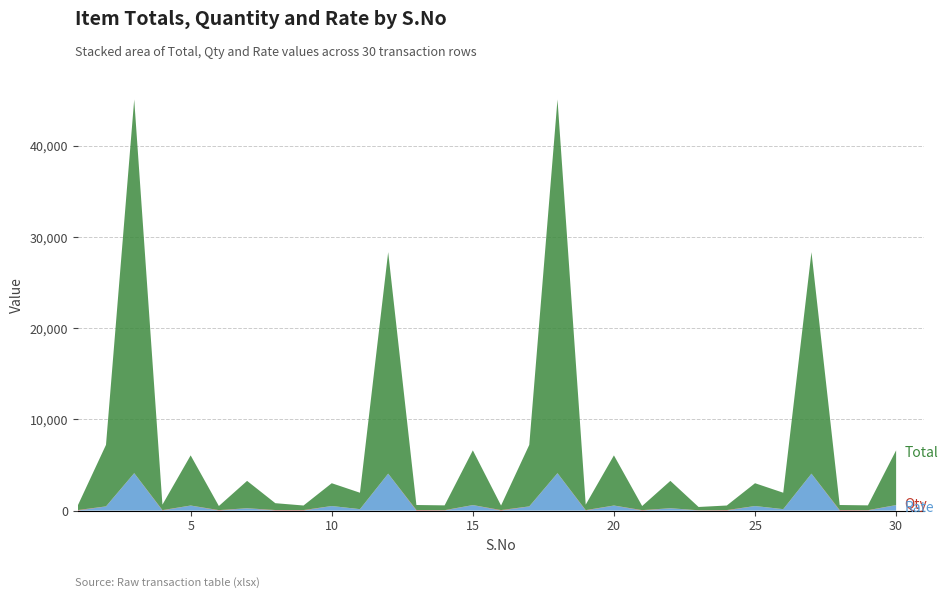

Reading left to right, what are all the values shown in this chart?

Total: 1=500	2=6750	3=41000	4=600	5=5500	6=450	7=3000	8=750	9=500	10=2500	11=1800	12=24300	13=550	14=525	15=6000	16=500	17=6750	18=41000	19=600	20=5500	21=450	22=3000	23=360	24=500	25=2500	26=1800	27=24300	28=550	29=525	30=6000
Qty: 1=50	2=15	3=10	4=40	5=10	6=45	7=12	8=50	9=50	10=5	11=12	12=6	13=55	14=35	15=10	16=50	17=15	18=10	19=40	20=10	21=45	22=12	23=24	24=50	25=5	26=12	27=6	28=55	29=35	30=10
Rate: 1=10	2=450	3=4100	4=15	5=550	6=10	7=250	8=15	9=10	10=500	11=150	12=4050	13=10	14=15	15=600	16=10	17=450	18=4100	19=15	20=550	21=10	22=250	23=15	24=10	25=500	26=150	27=4050	28=10	29=15	30=600